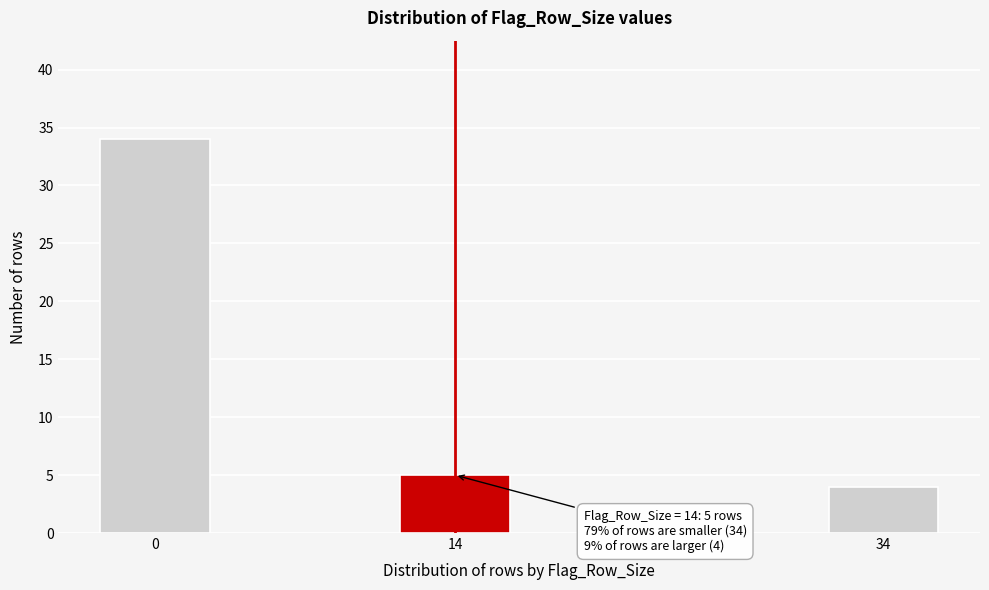

Reading left to right, what are all the values shown in this chart?

0=34	14=5	34=4